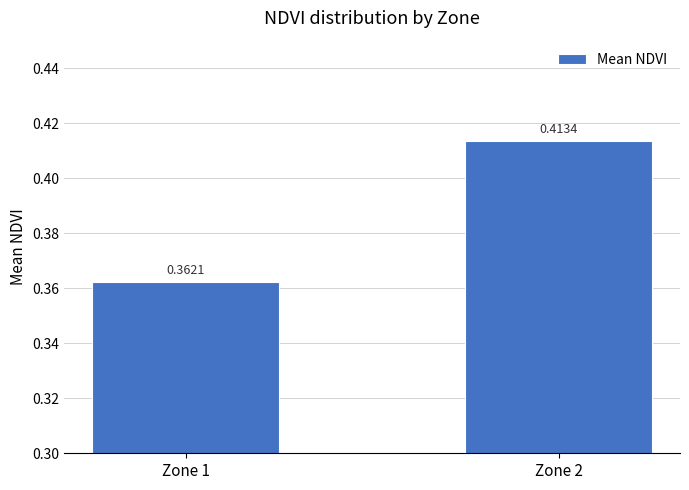

What is the sum of the values at Zone 1 and Zone 2?

0.8